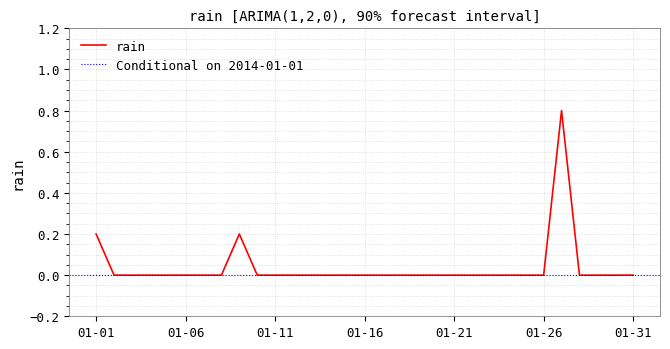

True or false: the data has more than 0 interior local peaks.

True